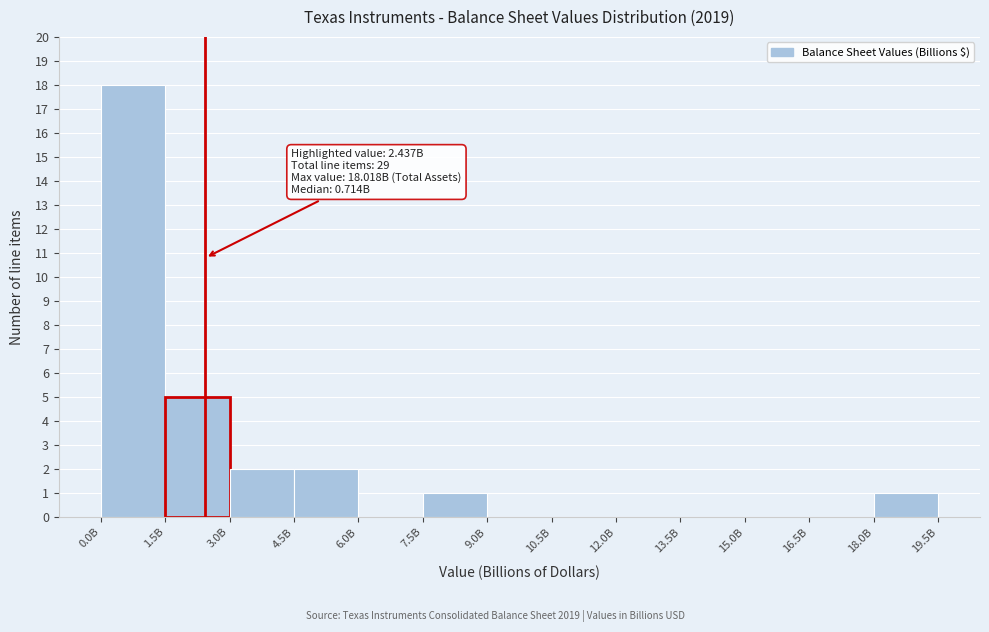

Reading left to right, list all the values displayed in this chart.

0.0B=18	1.5B=5	3.0B=2	4.5B=2	6.0B=0	7.5B=1	9.0B=0	10.5B=0	12.0B=0	13.5B=0	15.0B=0	16.5B=0	18.0B=1